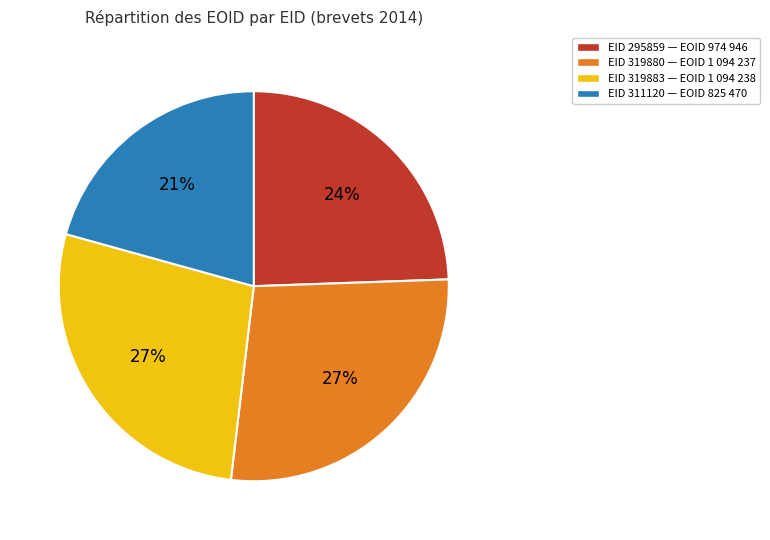

To the nearest percent, what is the average slice percentage?

25%